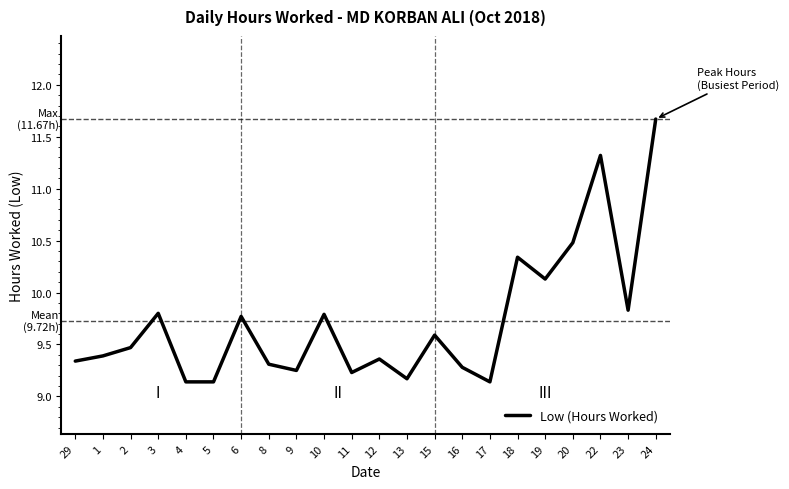

Which category has the highest value across all series?

24